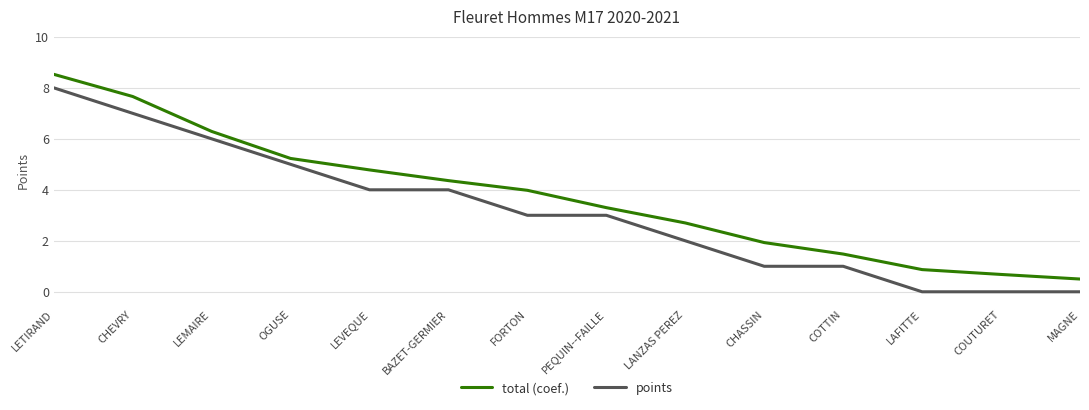

What position from the right is BAZET-GERMIER?

9